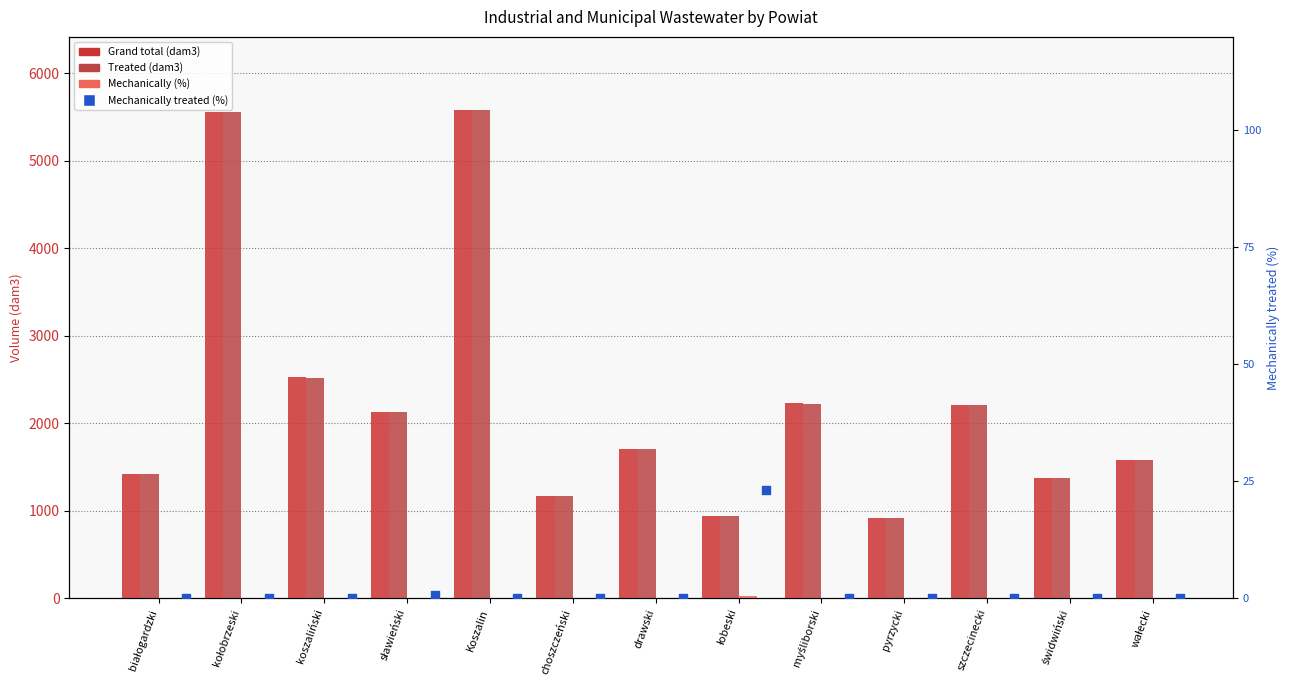

Which series has the widest spread of Y values?

Grand total (dam3)